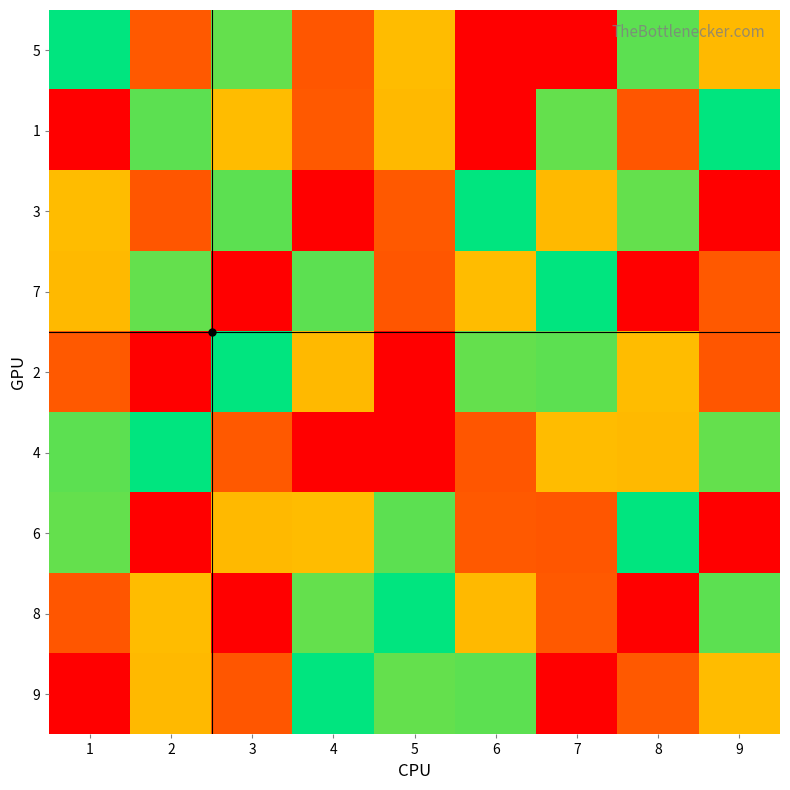

Between 7 and 6, which is larger?

7